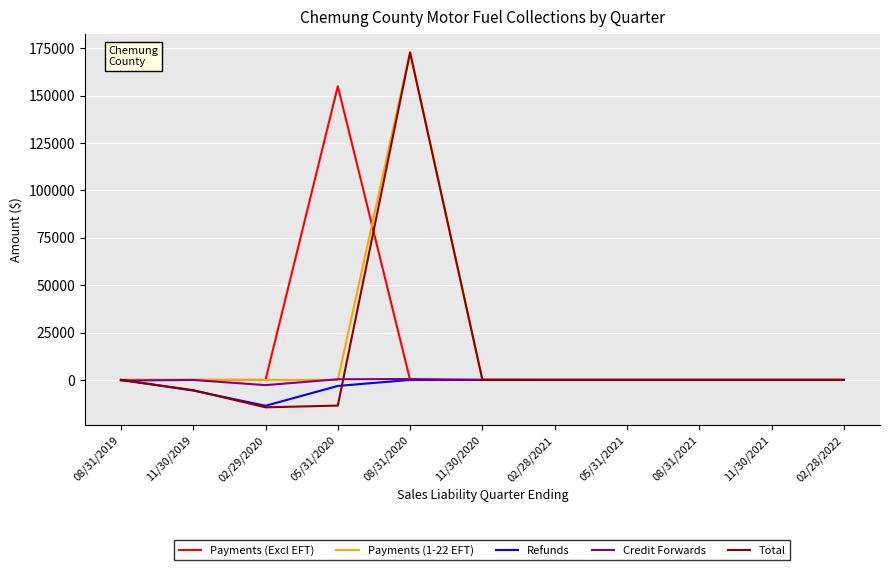

The value of Payments (1-22 EFT) at 08/31/2020 is 173106.3. True or false?

True